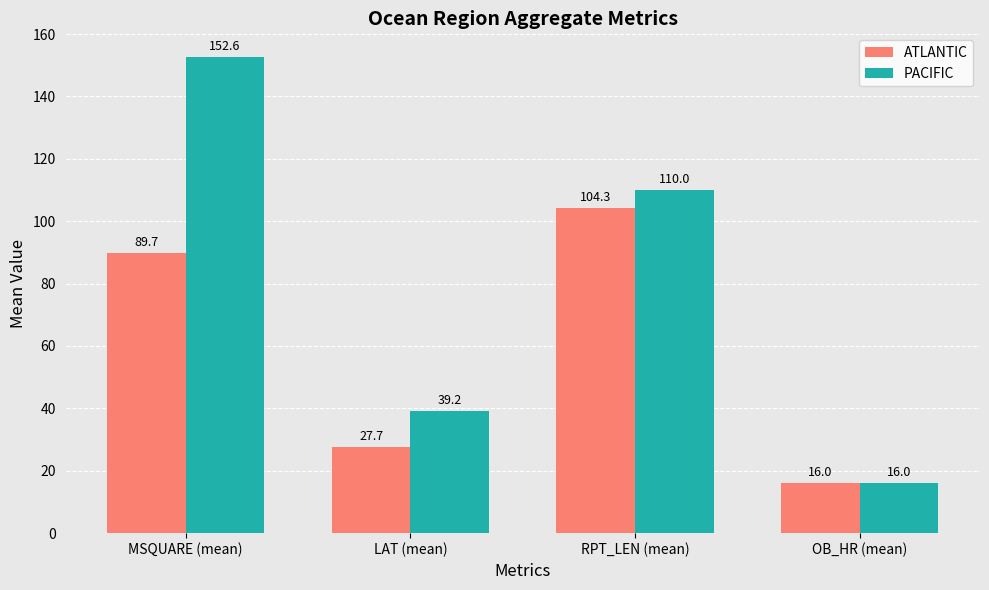

Reading left to right, what are all the values shown in this chart?

ATLANTIC: MSQUARE (mean)=89.7	LAT (mean)=27.7	RPT_LEN (mean)=104.3	OB_HR (mean)=16.0
PACIFIC: MSQUARE (mean)=152.6	LAT (mean)=39.2	RPT_LEN (mean)=110.0	OB_HR (mean)=16.0